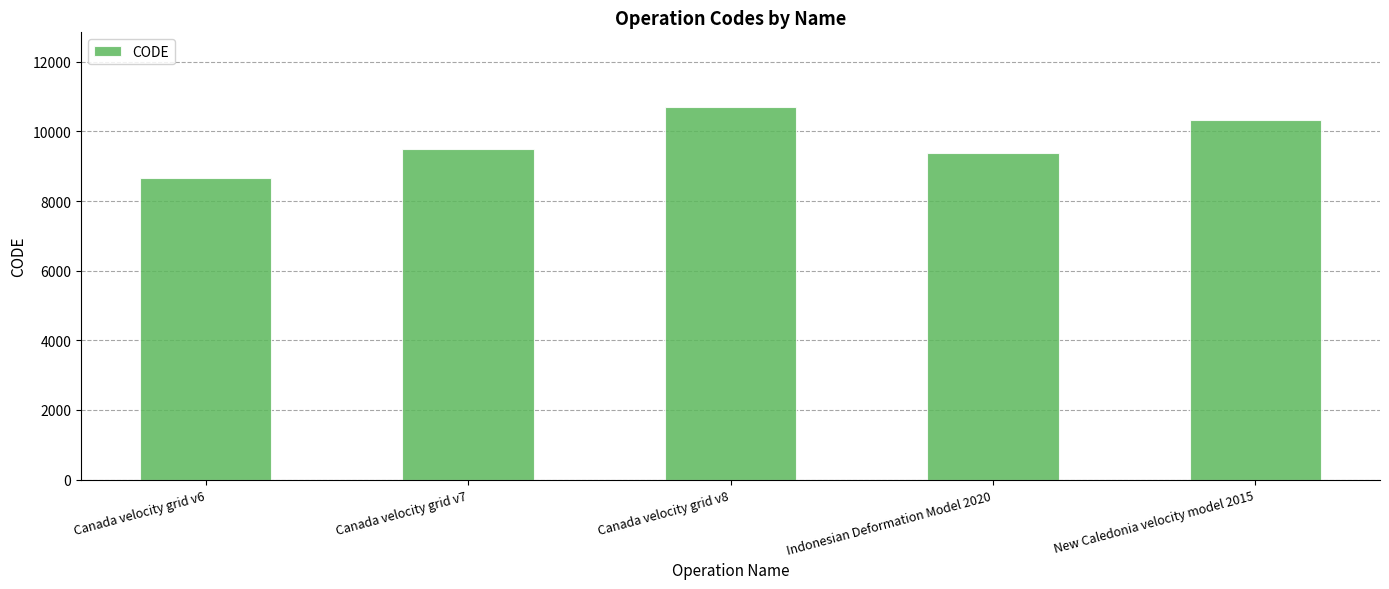

Are the bars horizontal?

No